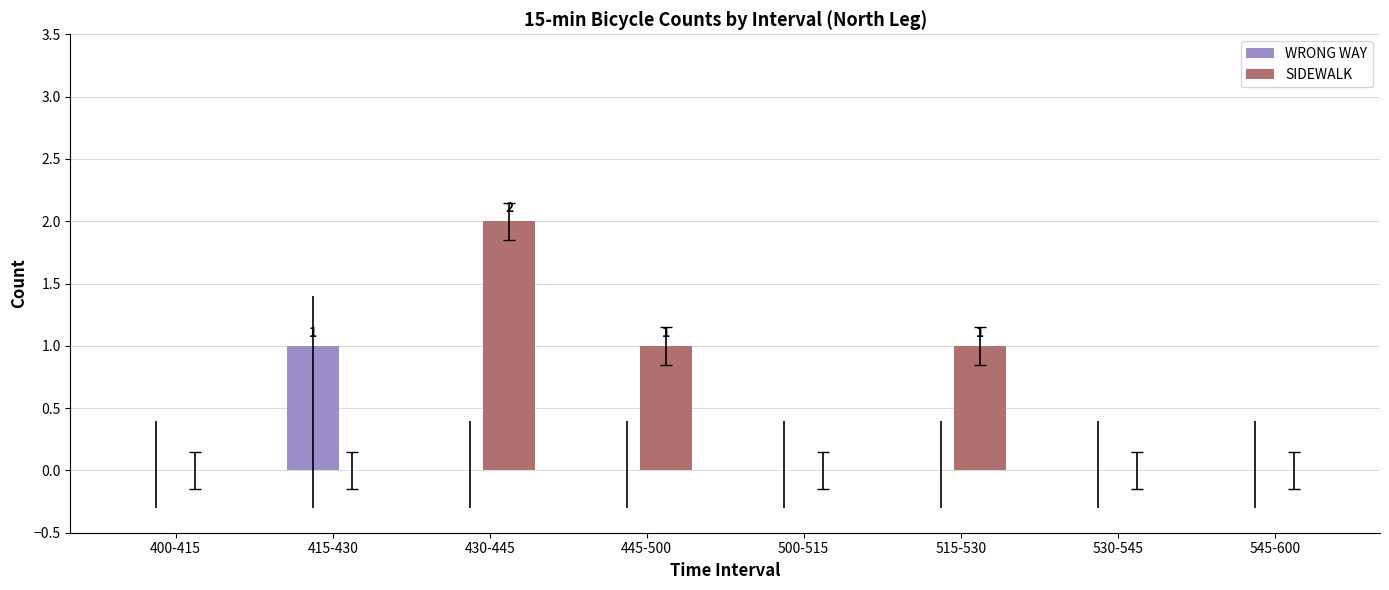

Rank the series by their average value, from lowest to highest.

WRONG WAY, SIDEWALK